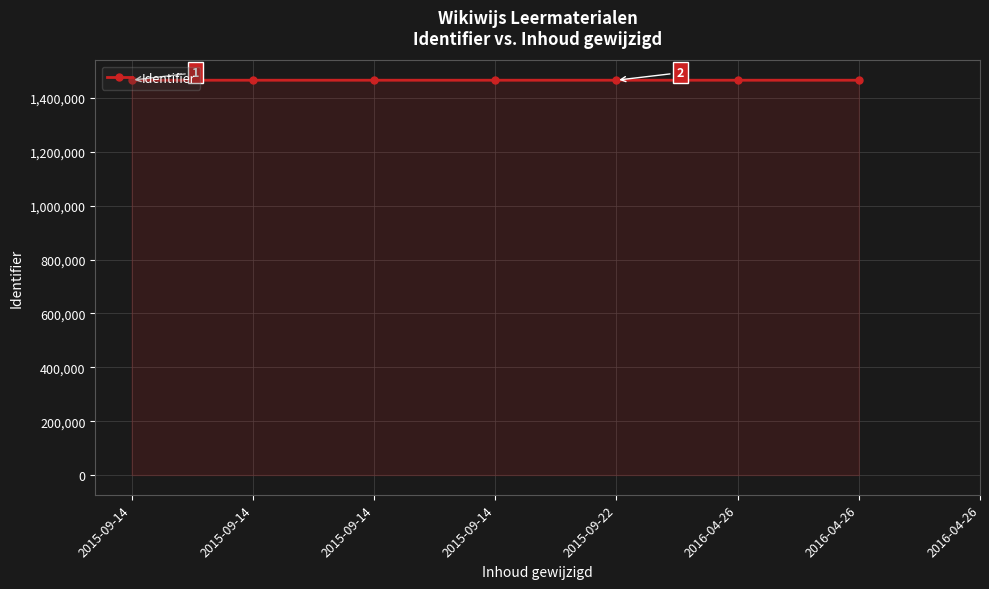

True or false: there are more than 1 points higher than both neighbors.

False